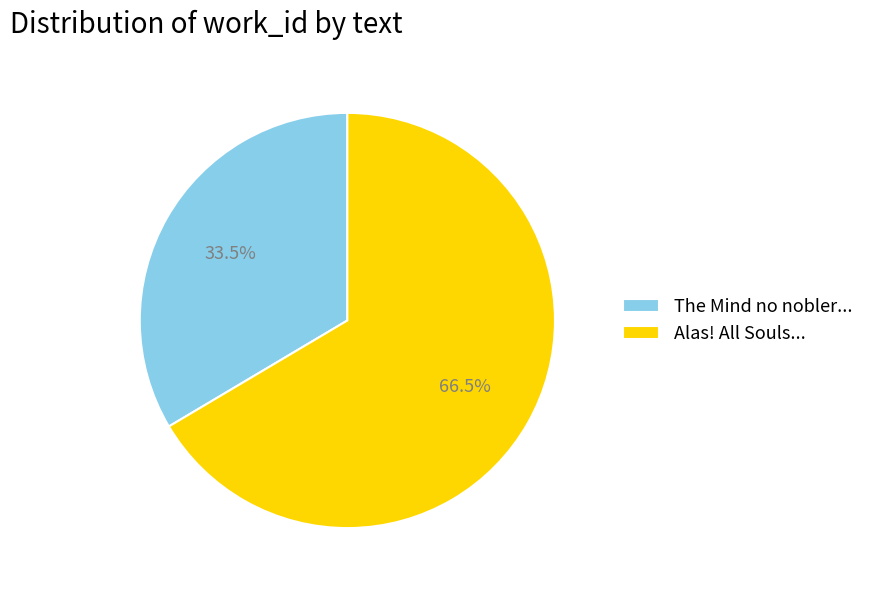

Which category has the smallest portion of the pie?

The Mind no nobler...